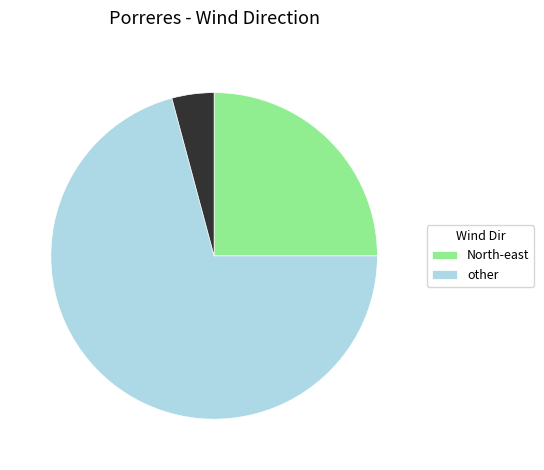

Is there a majority slice in this chart?

Yes